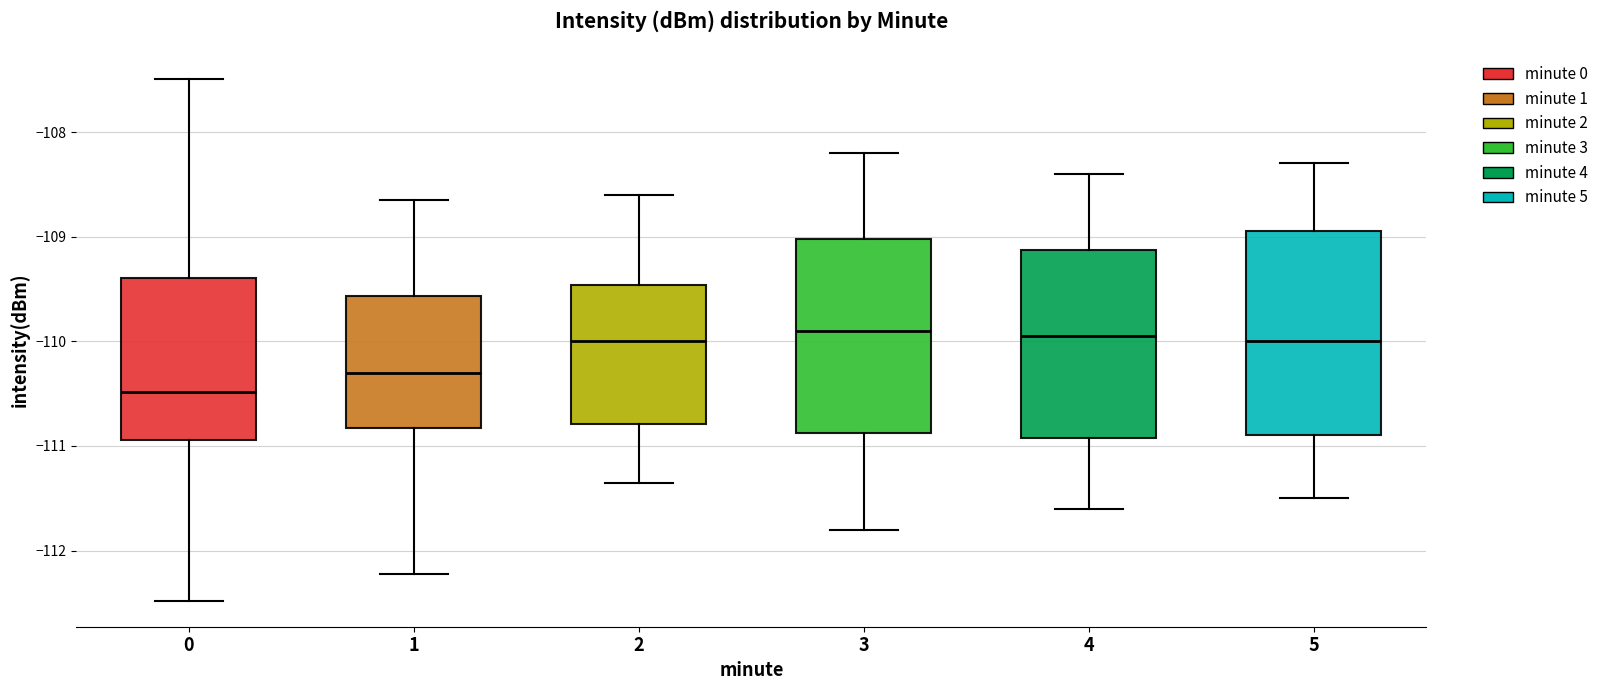

Reading left to right, read every box against the y-axis: the position of its median line, the range the box covers, and the ends of its whiskers. The values are not printed on the chart, so give them approximately, as read against the axis.

0: median -110.5, box -110.9 to -109.4, whiskers -112.5 to -107.5
1: median -110.3, box -110.8 to -109.6, whiskers -112.2 to -108.6
2: median -110.0, box -110.8 to -109.5, whiskers -111.3 to -108.6
3: median -109.9, box -110.9 to -109.0, whiskers -111.8 to -108.2
4: median -109.9, box -110.9 to -109.1, whiskers -111.6 to -108.4
5: median -110.0, box -110.9 to -108.9, whiskers -111.5 to -108.3